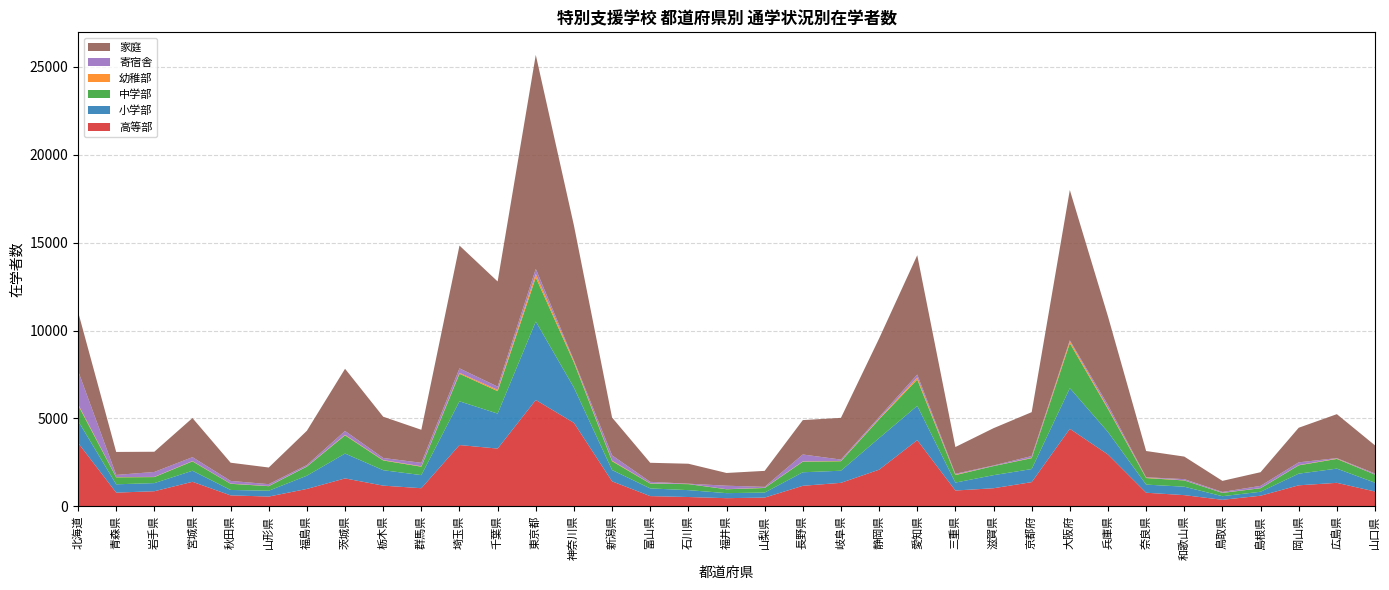

Reading right to left, what are all the values shown in this chart?

高等部: 837	1331	1190	598	365	631	768	2943	4405	1371	1023	894	3759	2079	1331	1162	492	458	524	576	1415	4745	6047	3280	3482	1025	1172	1583	984	550	618	1390	853	775	3607
小学部: 502	809	664	226	206	480	463	1282	2314	745	745	452	1952	1797	690	770	285	287	392	438	644	2005	4463	1992	2488	746	879	1414	754	332	308	630	462	473	1254
中学部: 460	551	472	199	186	355	372	1307	2560	618	517	425	1497	1069	539	602	261	220	341	274	503	1429	2508	1275	1567	478	552	1036	519	259	350	532	343	397	899
幼稚部: 6	22	14	7	9	10	26	63	114	23	6	27	116	39	18	15	13	6	9	14	34	79	199	79	54	25	22	29	14	11	12	18	11	14	57
寄宿舎: 58	25	157	128	47	66	20	158	49	99	30	49	168	89	76	395	51	197	16	85	298	47	290	180	255	197	121	221	75	104	153	222	281	122	1895
家庭: 1599	2501	1969	778	630	1283	1493	5049	8552	2497	2120	1522	6791	4471	2375	1957	910	724	1136	1085	2153	7671	12177	5985	6987	1879	2348	3539	1950	947	1035	2226	1150	1308	3362